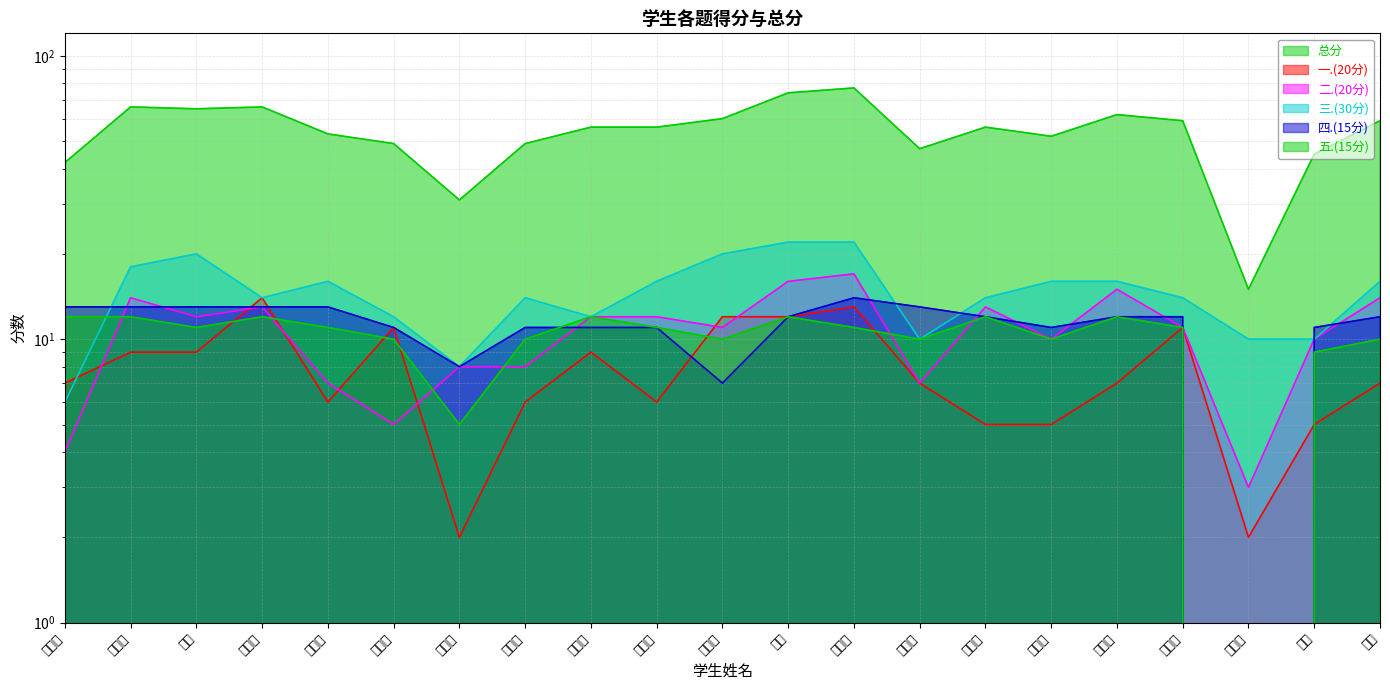

Rank the categories by 五.(15分) value from lowest to highest.

赵明智, 田恒岩, 雷进, 王英先, 吴程桓, 张子豪, 李国瑞, 时益健, 陈卿, 乔冉, 刘春廷, 李博涵, 张可辉, 张心心, 尹昱豪, 申攀峰, 黄彦铭, 张冰洁, 张浩, 刘学义, 戴宏宇